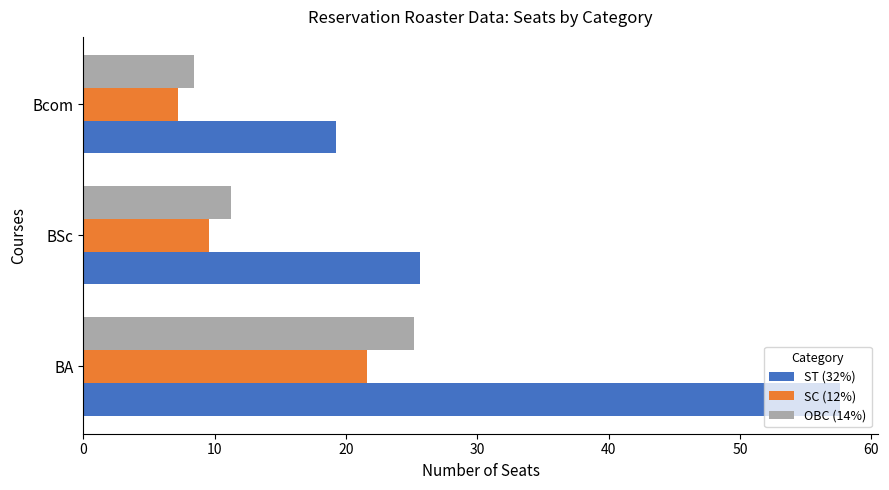

Read the SC (12%) value at BA.

21.6